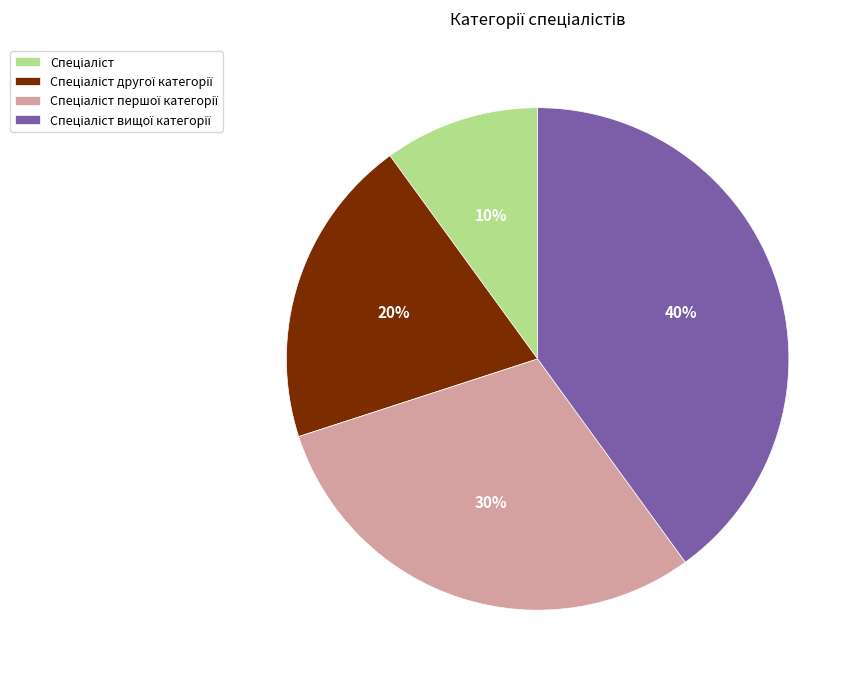

Is there any slice that represents more than half of the pie?

No